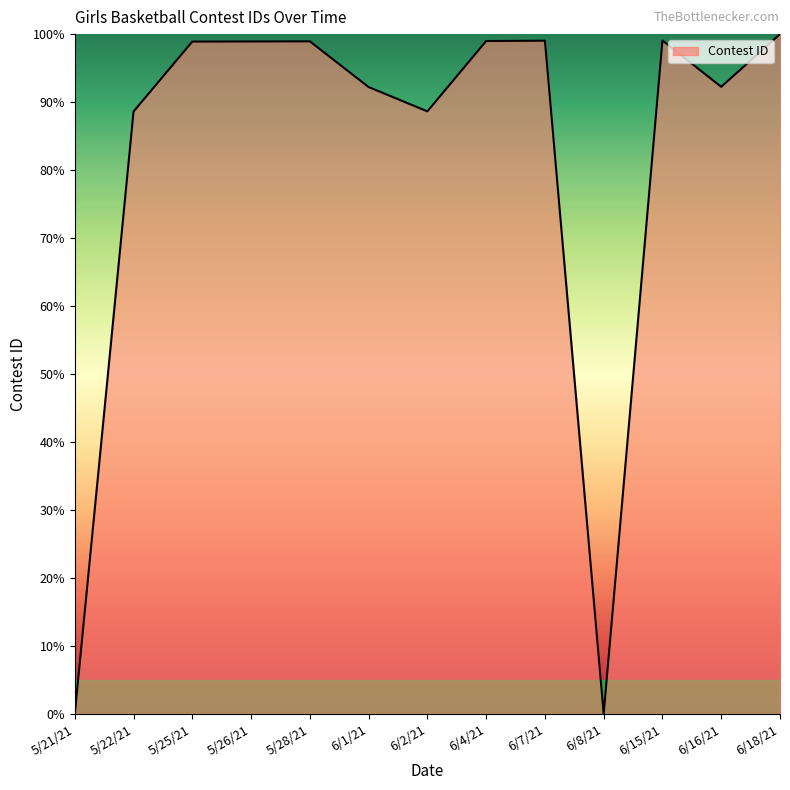

Which label corresponds to the largest value in the chart?

6/18/21